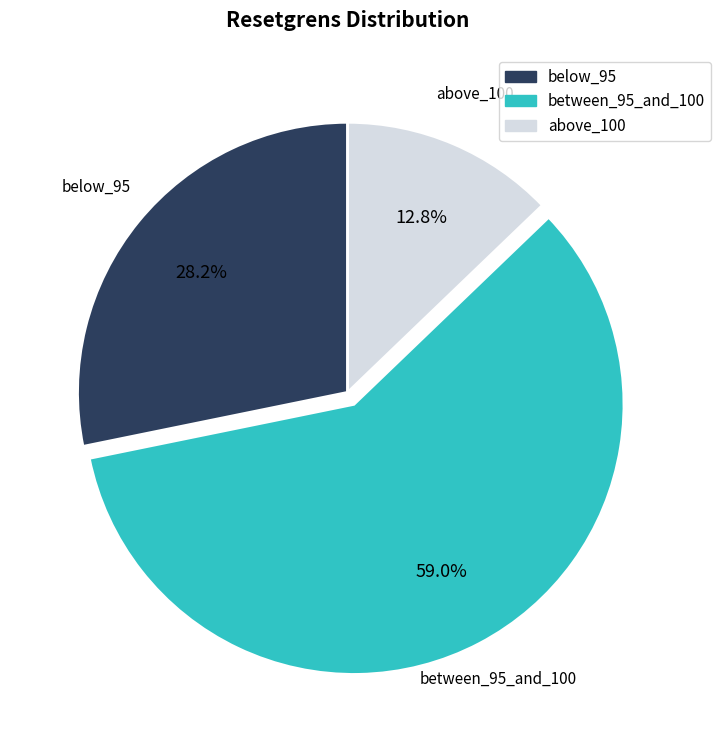

Is there any slice that represents more than half of the pie?

Yes